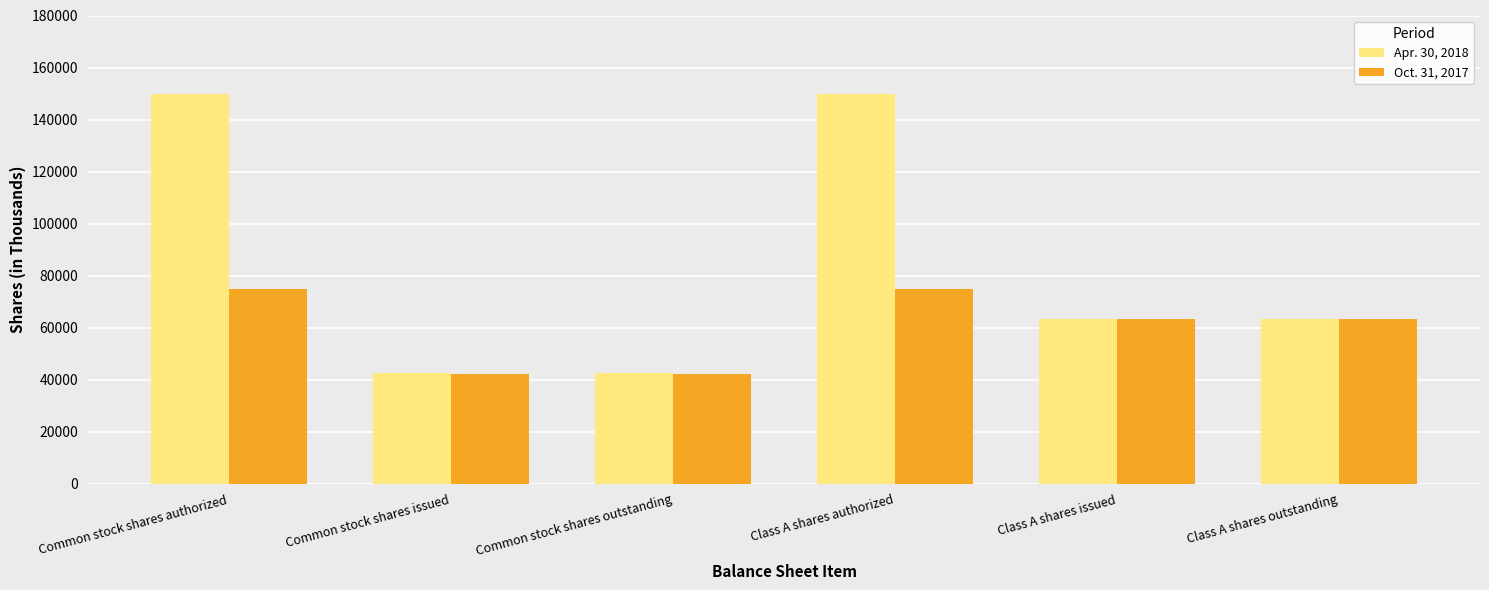

True or false: Oct. 31, 2017 has a value of 16485 at Common stock shares issued.

False